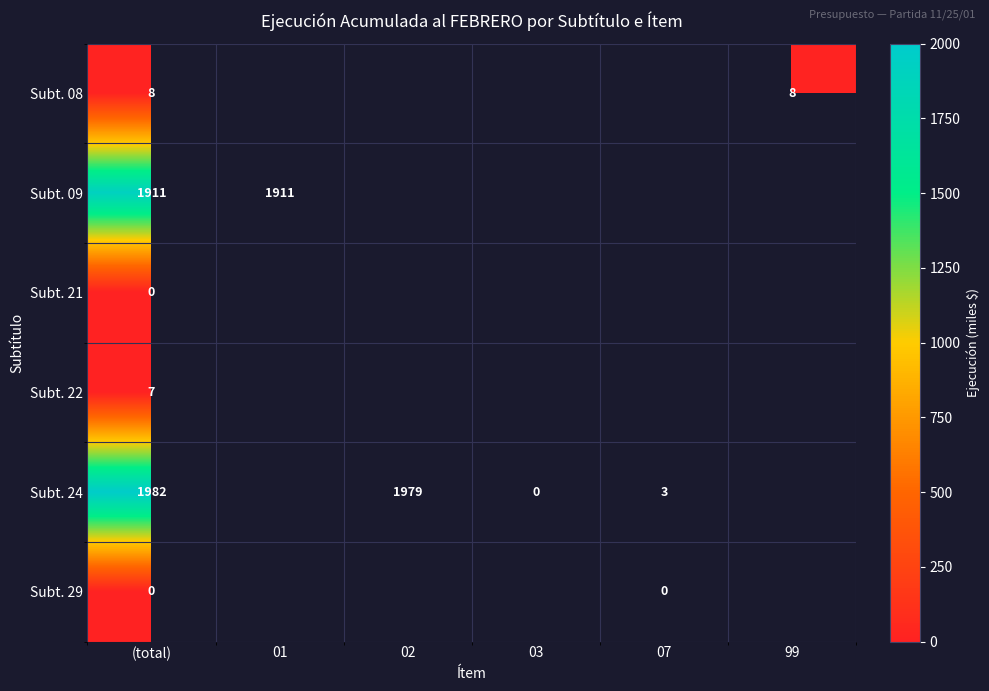

True or false: Subt. 24 has a value of 1979 at 02.

True